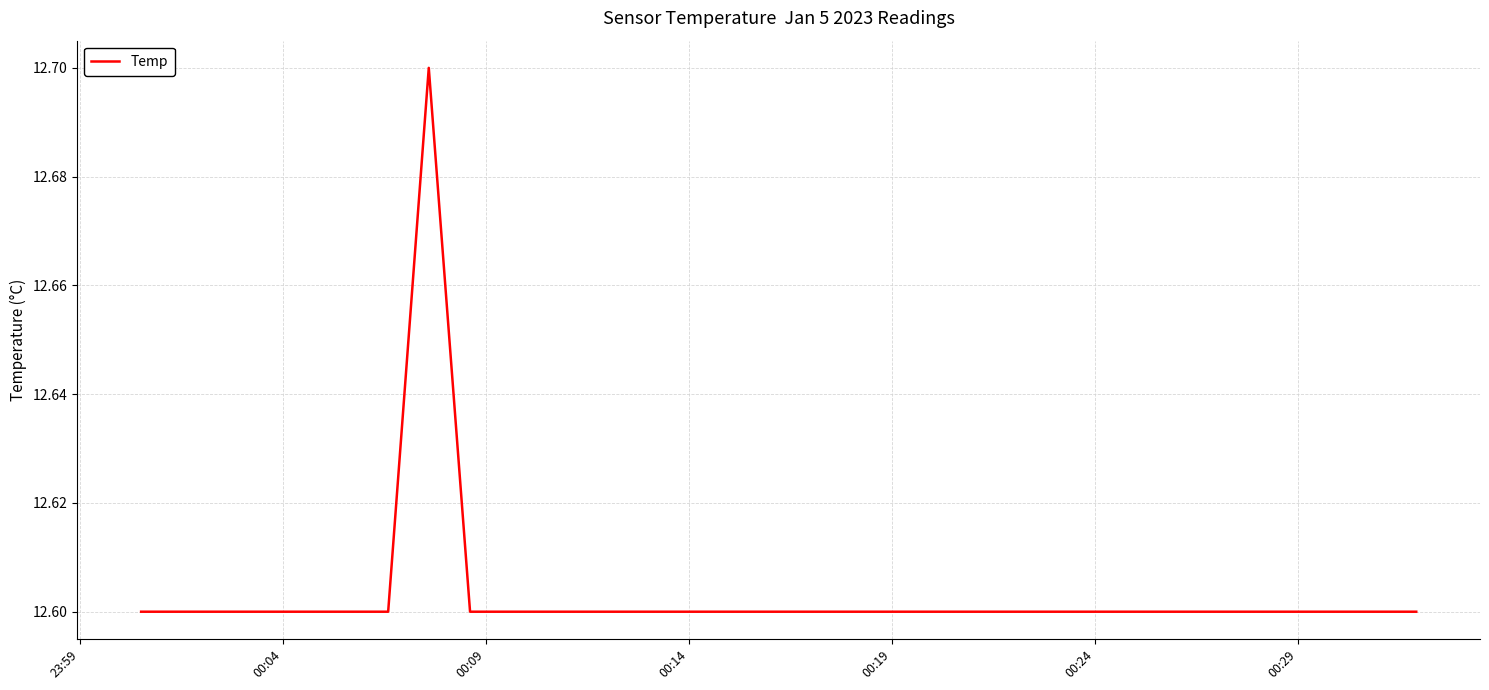

What is the sum of all values?

252.1